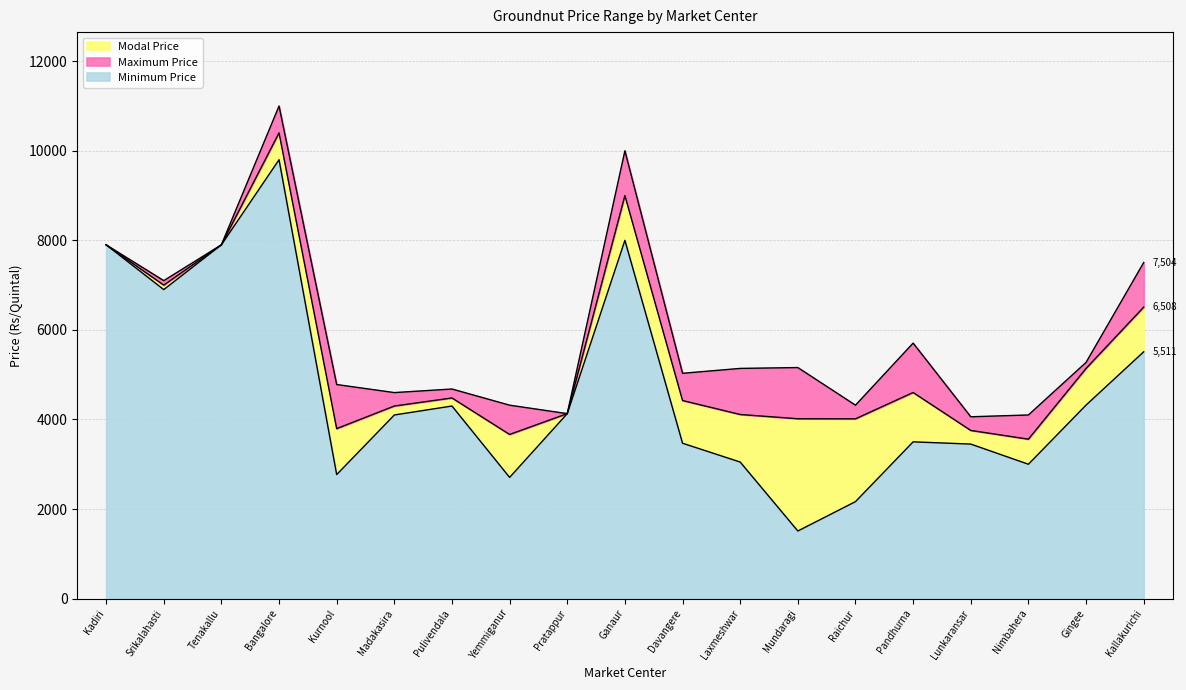

What is the difference between the Minimum Price values at Davangere and Mundaragi?

1960